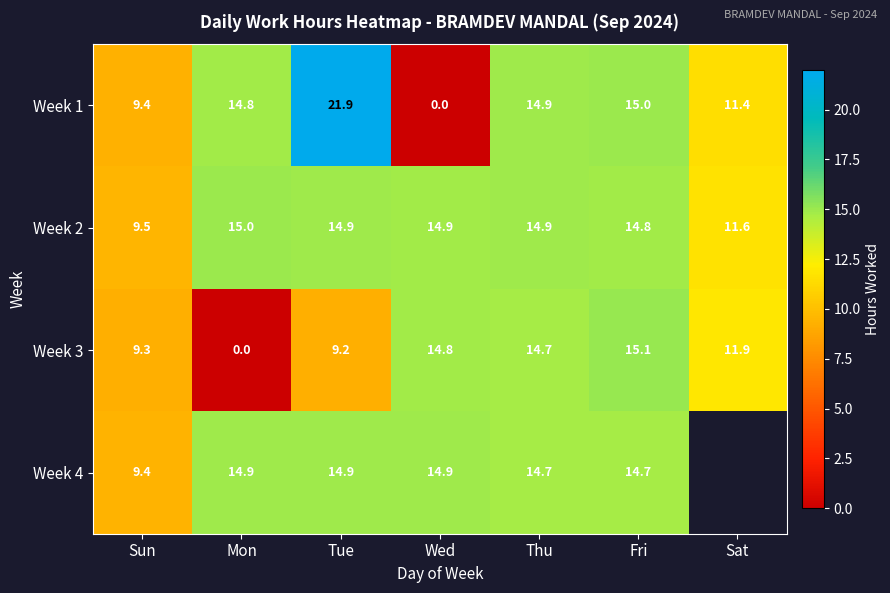

How many data points in Week 3 are less than 11?

3